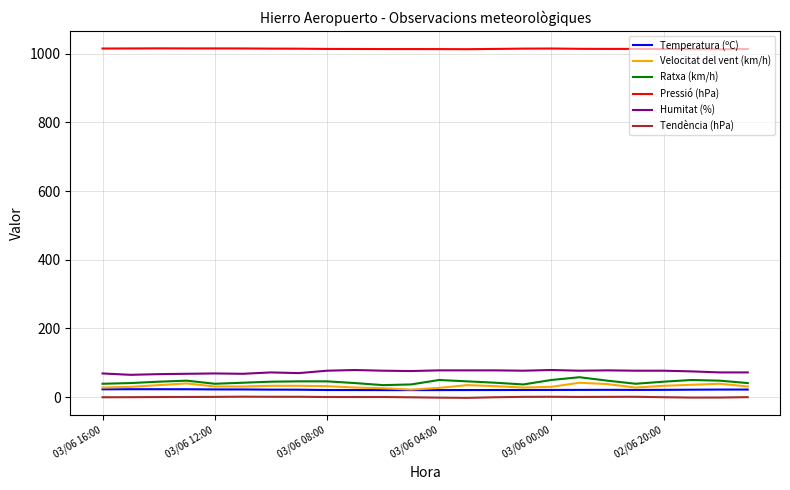

How many lines are shown in the chart?

6